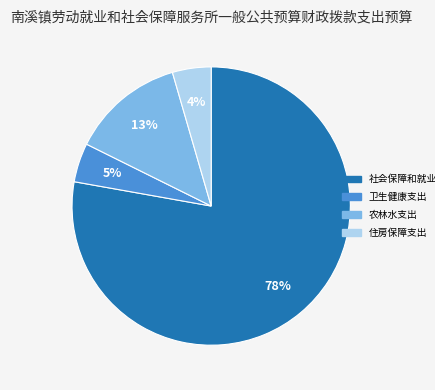

Do 卫生健康支出 and 社会保障和就业支出 together represent more than half of the pie?

Yes